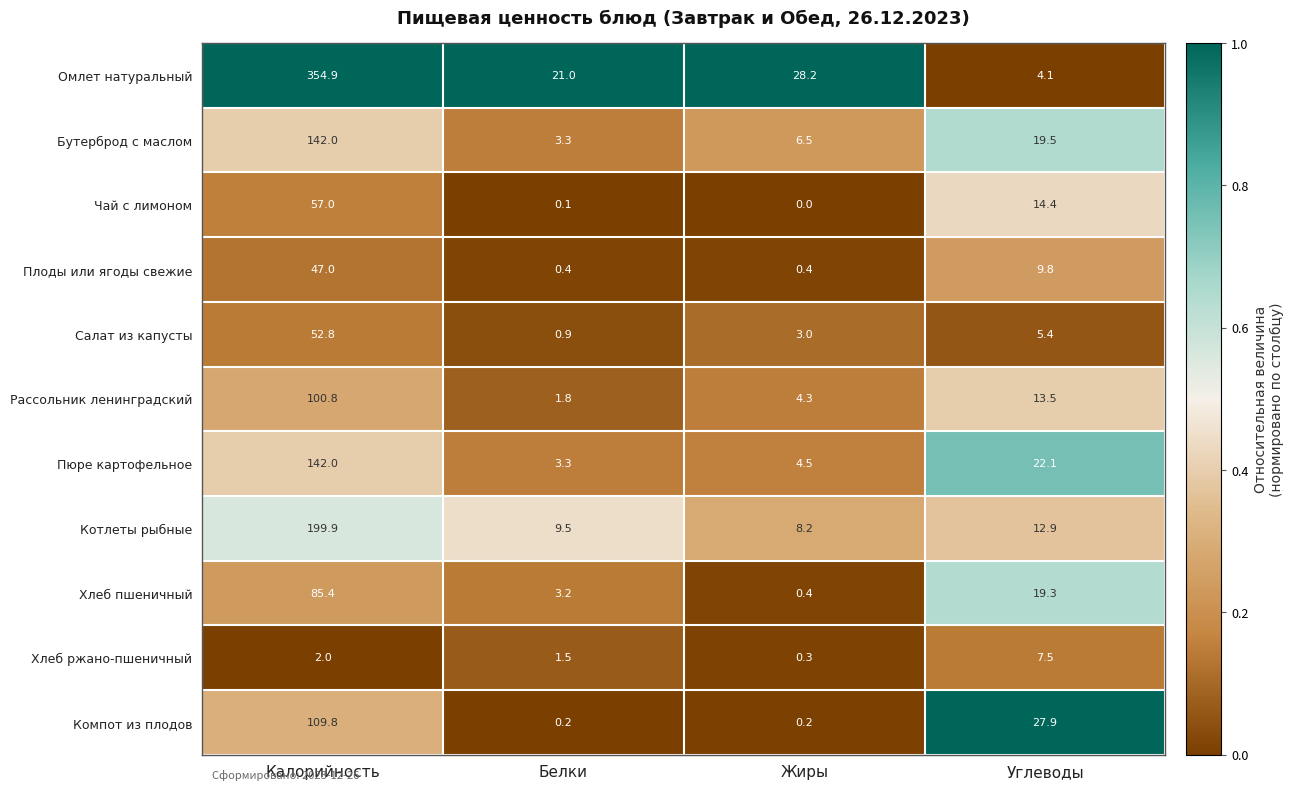

At which category is the sum across all series the highest?

Калорийность